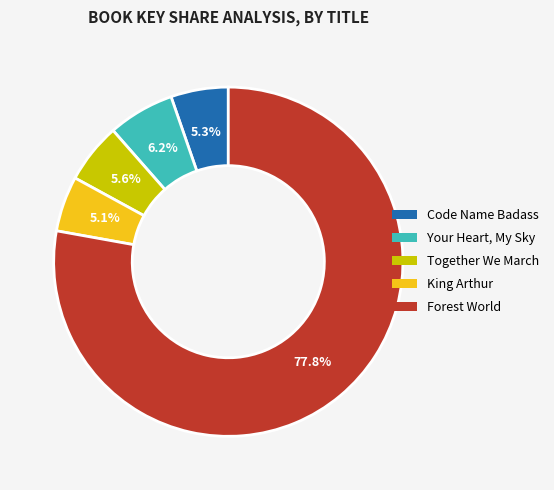

Approximately how many times larger is the value at Together We March compared to Forest World?

0.1